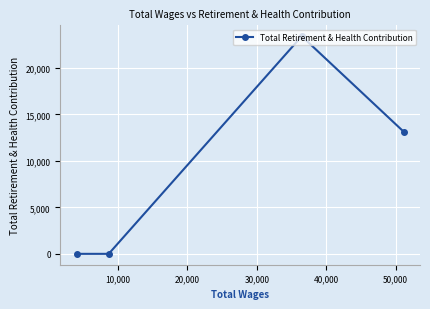

What is the sum of all values?

36541